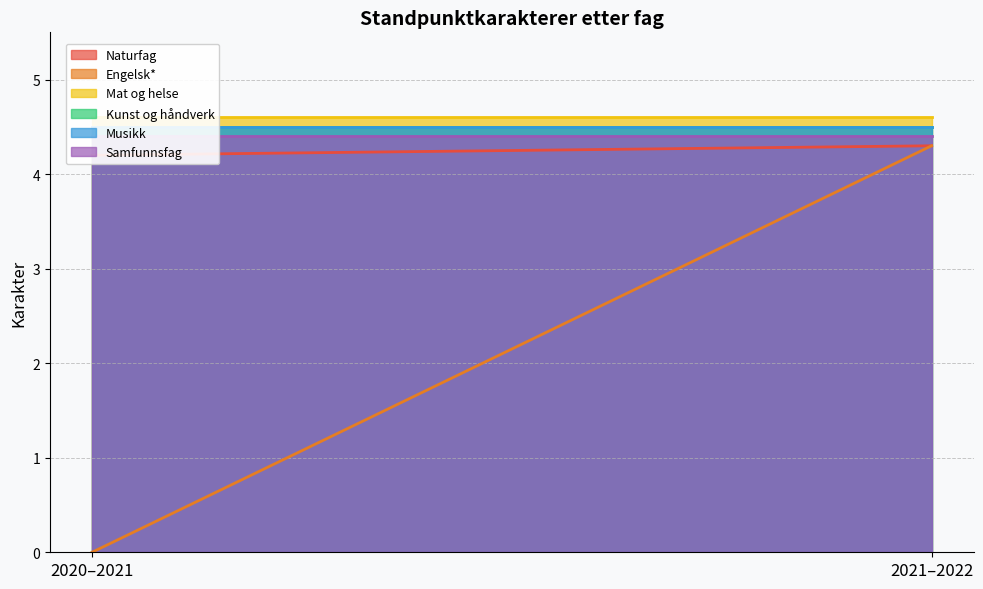

Between 2020–2021 and 2021–2022, which series saw the biggest shift?

Engelsk*